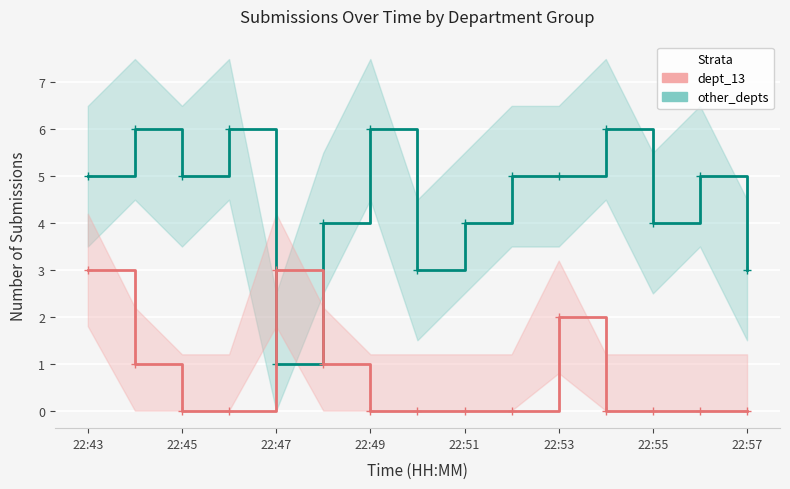

Reading left to right, what are all the values shown in this chart?

other_depts: 5	6	5	6	1	4	6	3	4	5	5	6	4	5	3
dept_13: 3	1	0	0	3	1	0	0	0	0	2	0	0	0	0